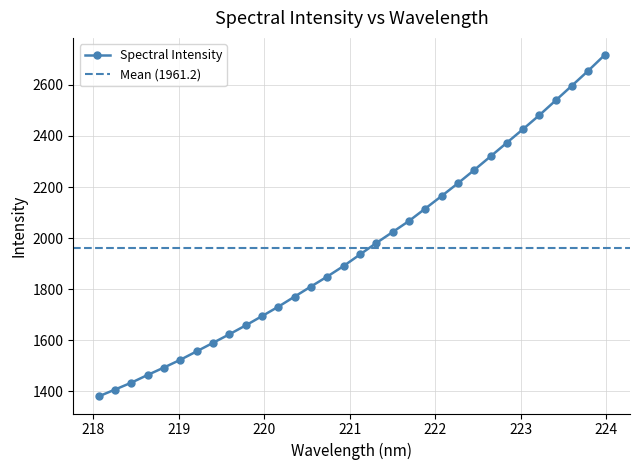

What is the average value?

1961.2